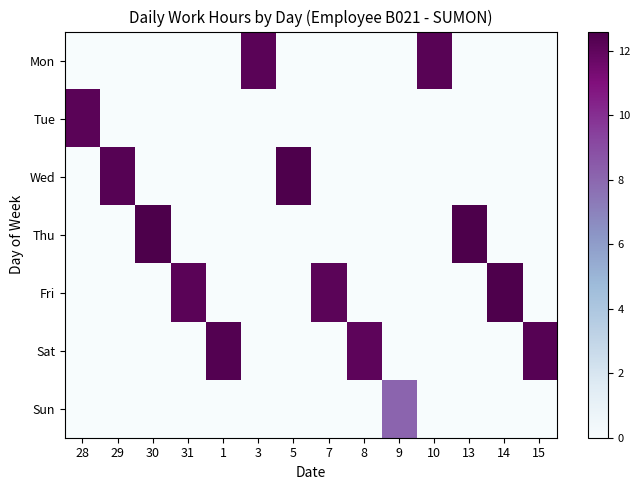

Which series has the largest total across all categories?

Fri